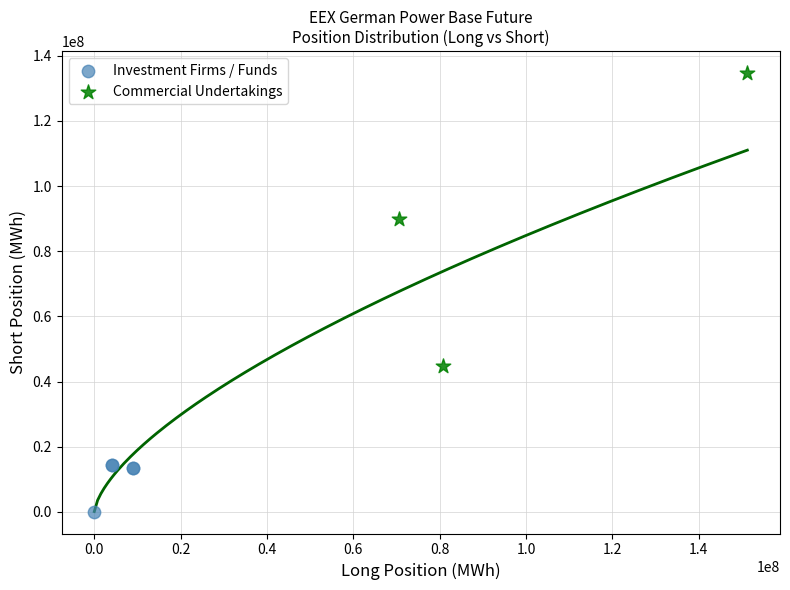

Which series reaches the minimum Y coordinate?

Investment Firms / Funds